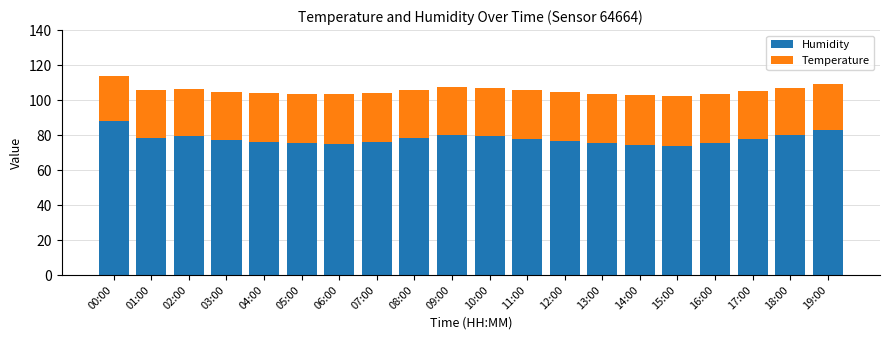

What is the average value of the Humidity series?

77.9